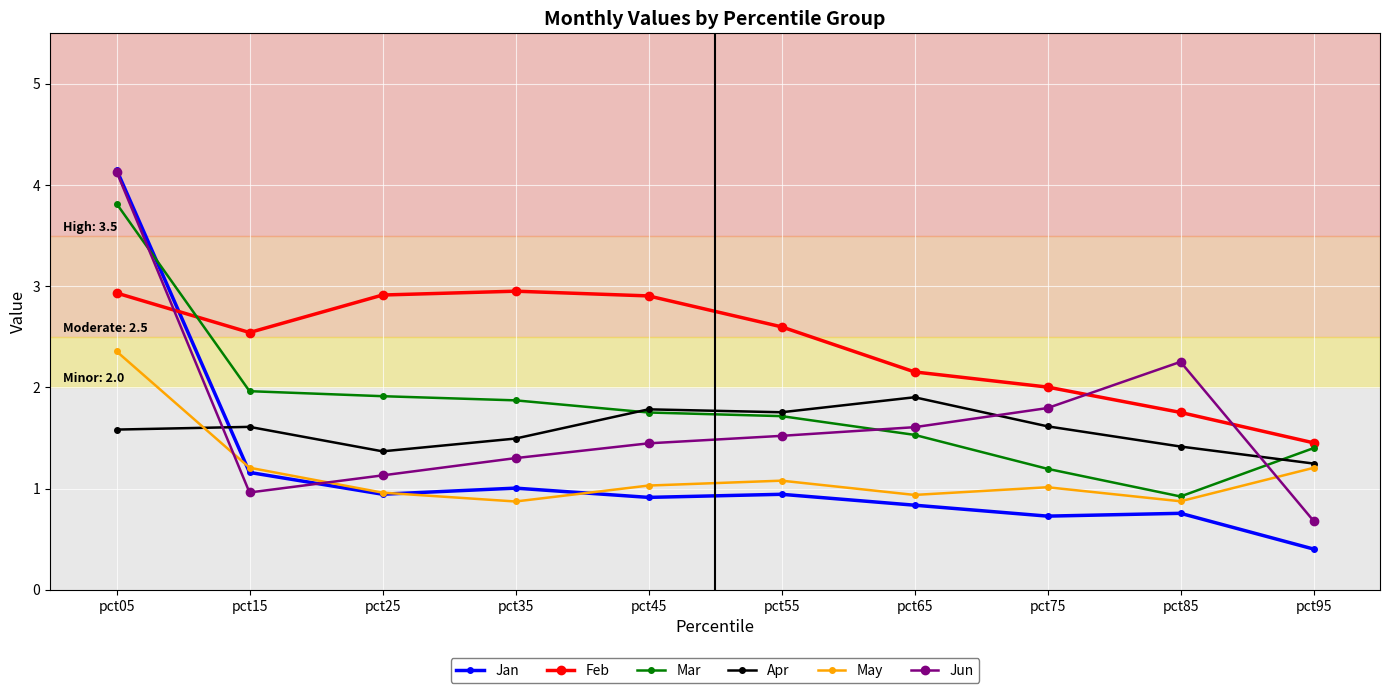

Which series has the largest range (max minus min)?

Jan